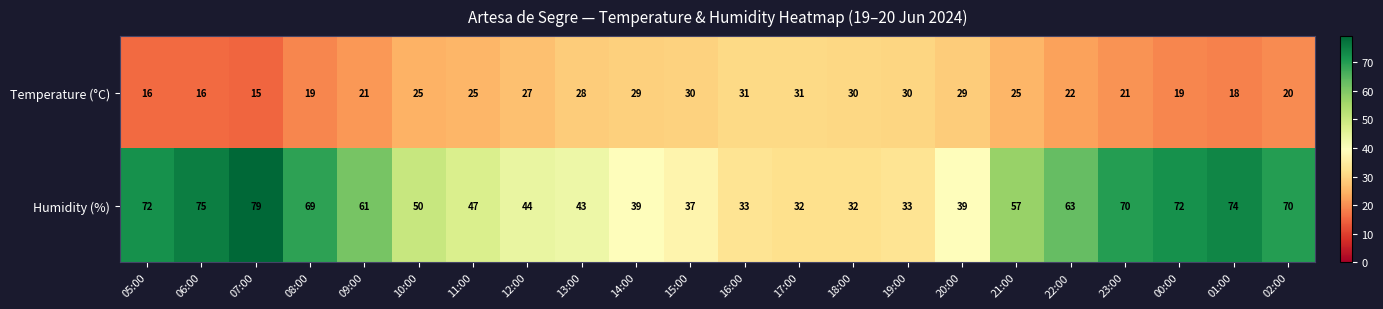

True or false: Humidity (%) has a value of 47 at 11:00.

True